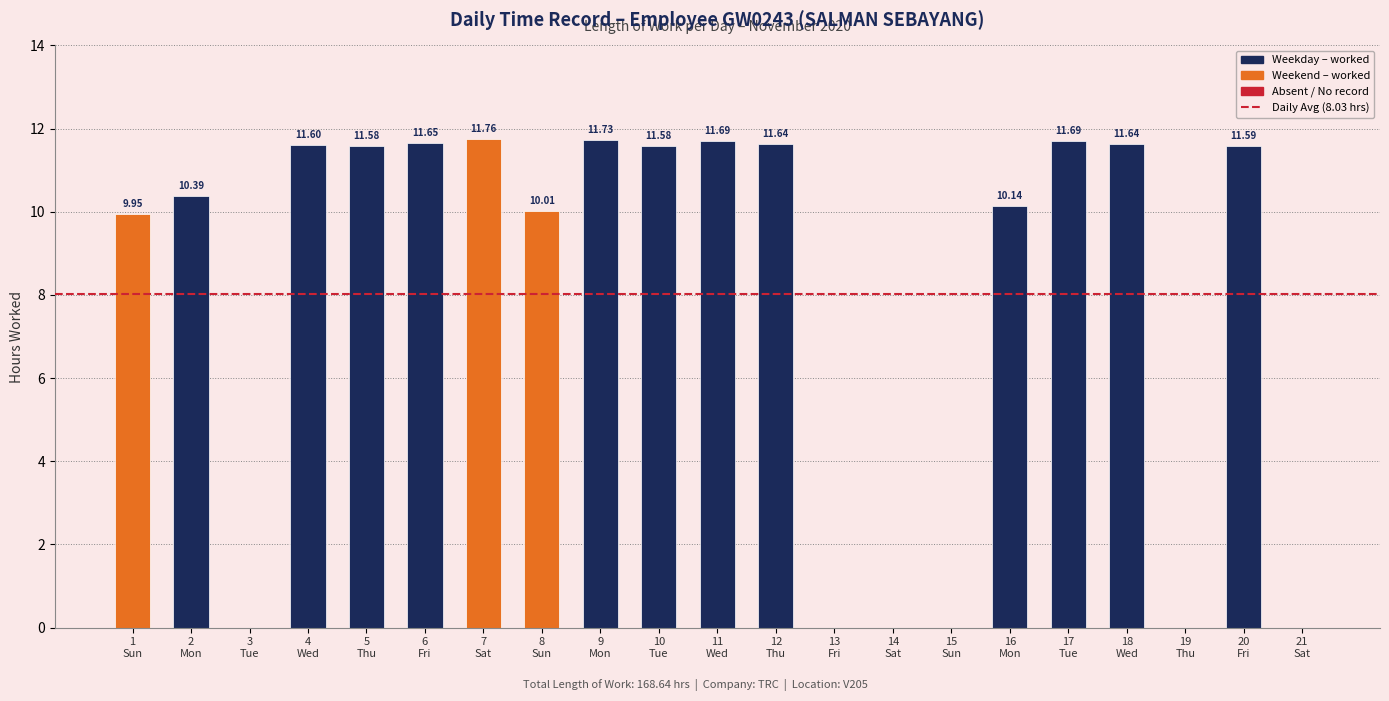

Reading left to right, list all the values displayed in this chart.

9.9	10.4	0.0	11.6	11.6	11.7	11.8	10.0	11.7	11.6	11.7	11.6	0.0	0.0	0.0	10.1	11.7	11.6	0.0	11.6	0.0